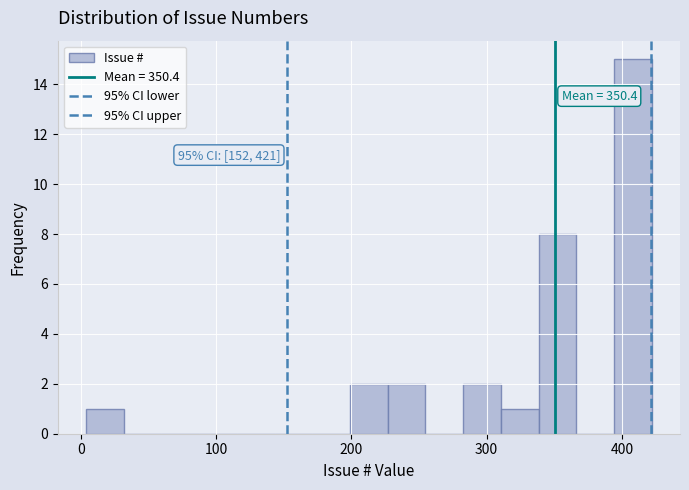

Around what value on the x-axis is the tallest bar? Give the approximate position of its centre, as read against the axis.

410